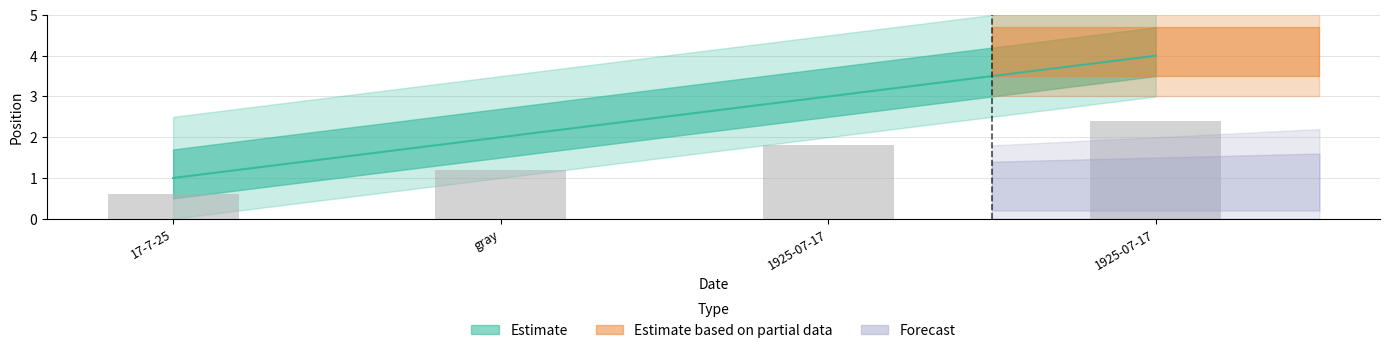

Reading left to right, extract all data points from this chart.

1	2	3	4